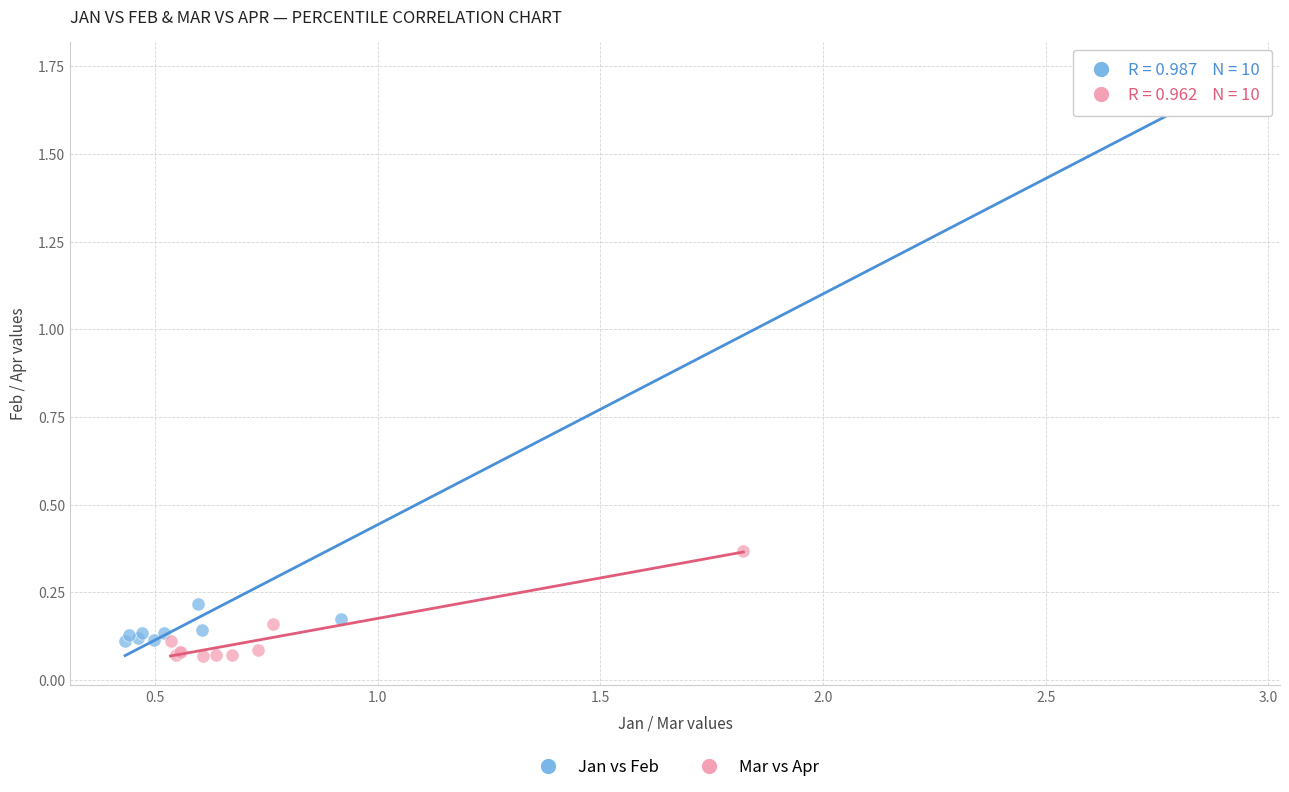

Which series reaches the maximum Y coordinate?

Jan vs Feb